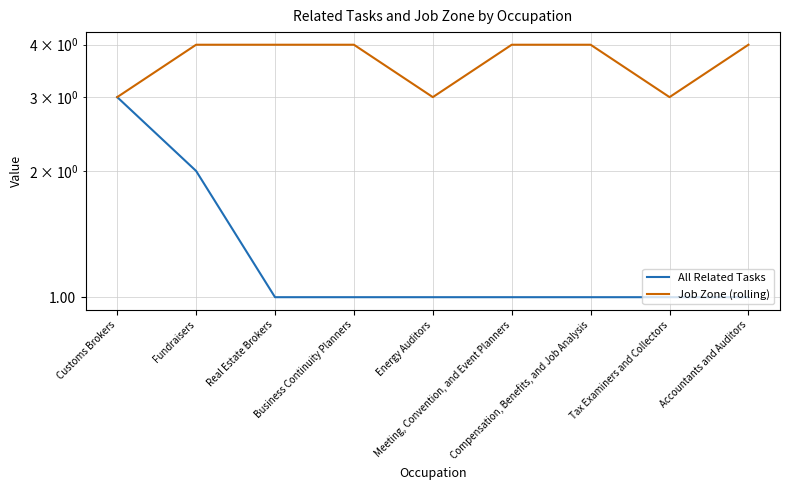

Rank the series by their maximum value, from lowest to highest.

All Related Tasks, Job Zone (rolling)